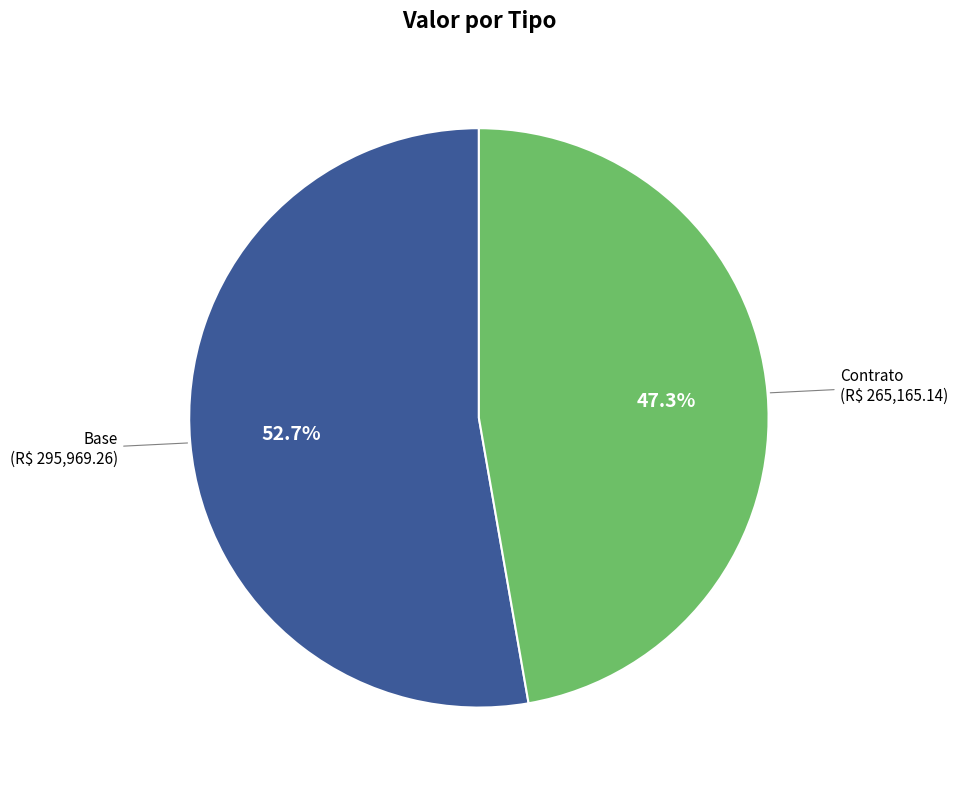

Is there any slice that represents more than half of the pie?

Yes